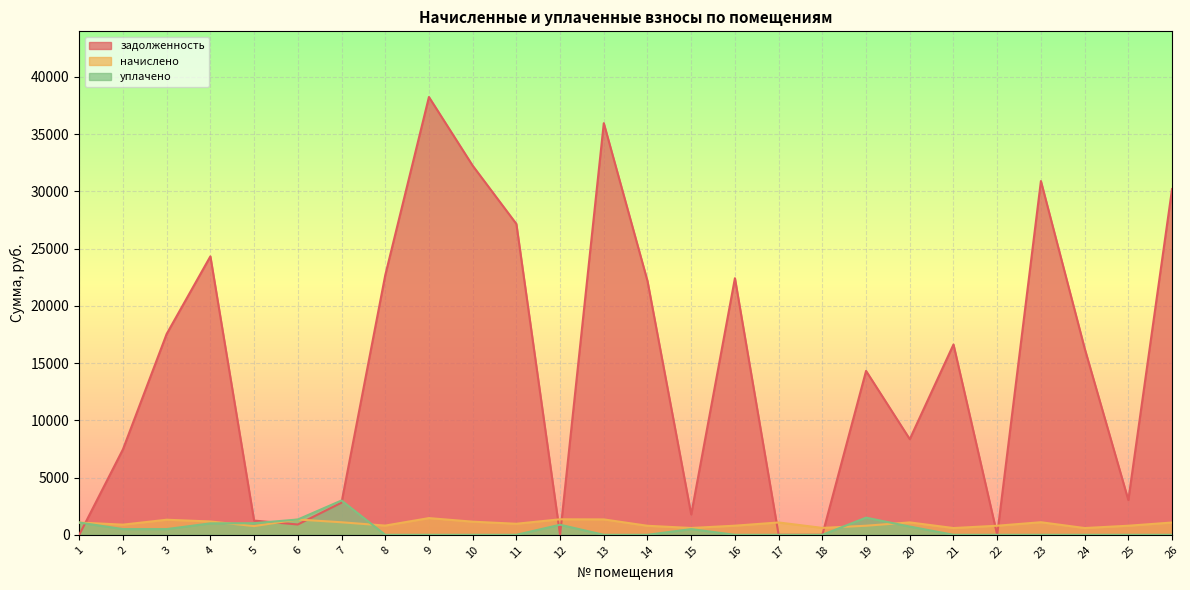

How many values in the начислено series exceed 1072?

13